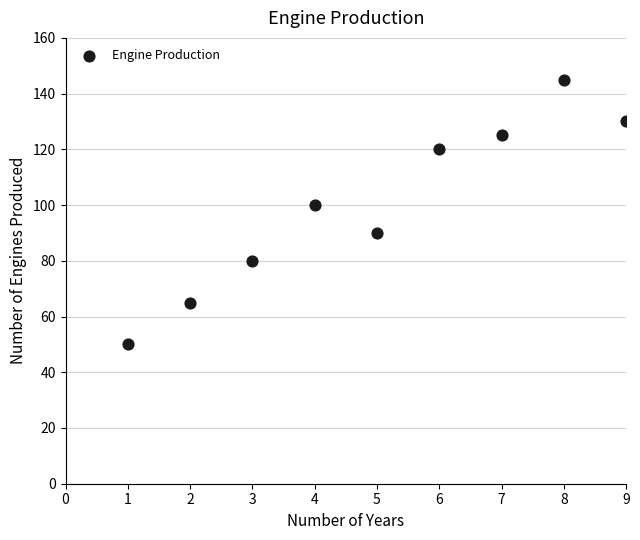

What is the average X value?

5